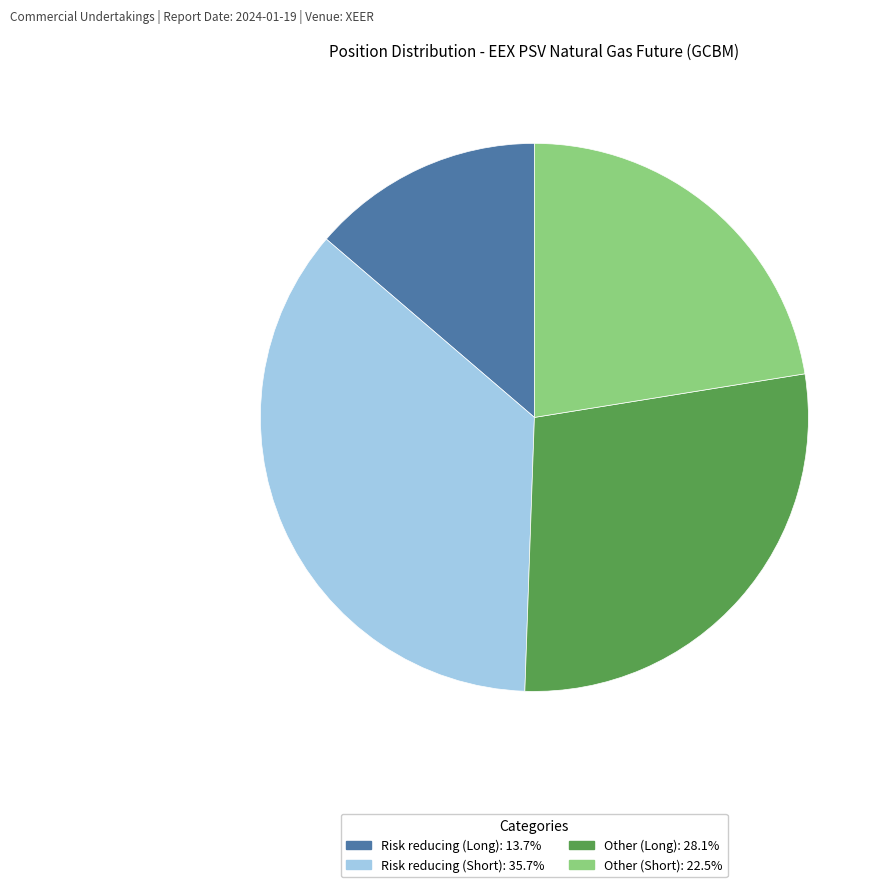

Which category has the biggest portion of the pie?

Risk reducing (Short)